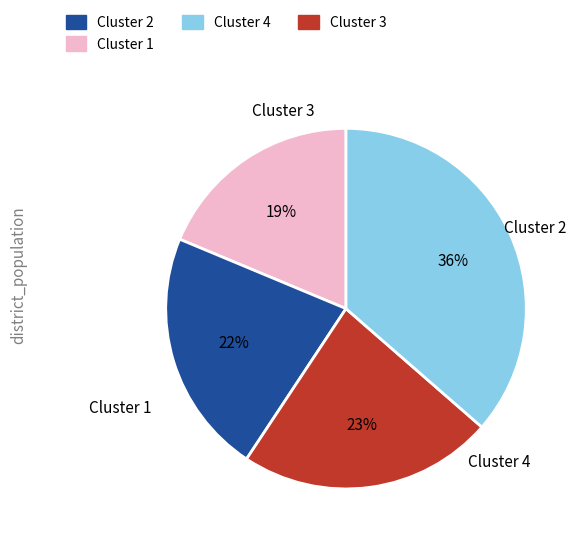

The Cluster 3 slice represents 36% of the pie. True or false?

True